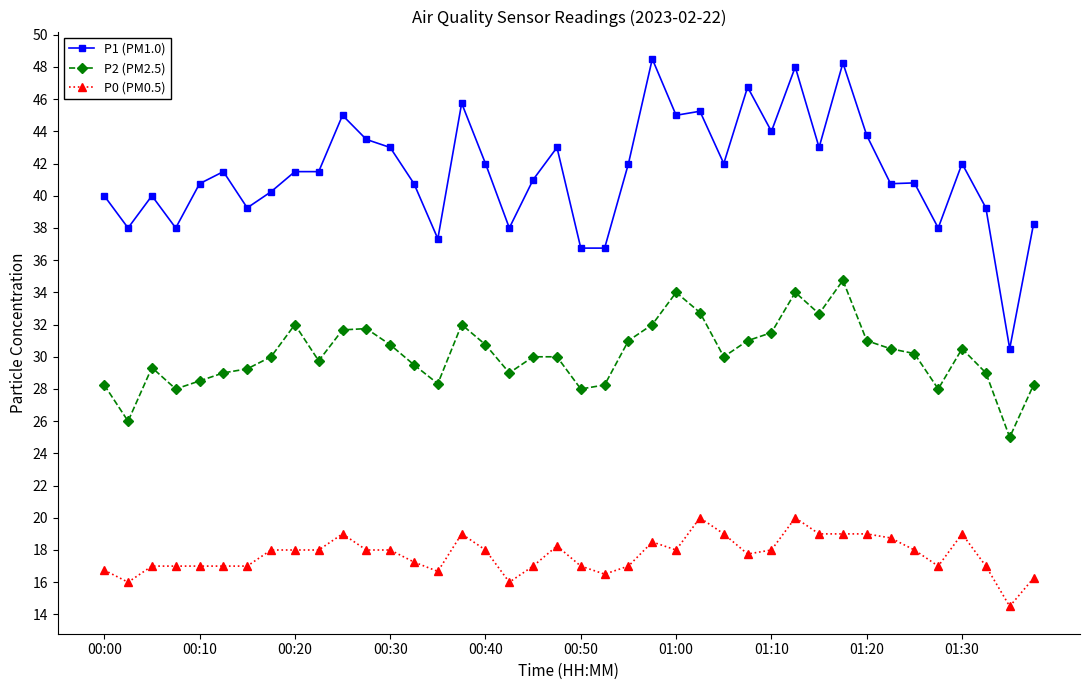

List the series in order of their overall mean, highest first.

P1 (PM1.0), P2 (PM2.5), P0 (PM0.5)